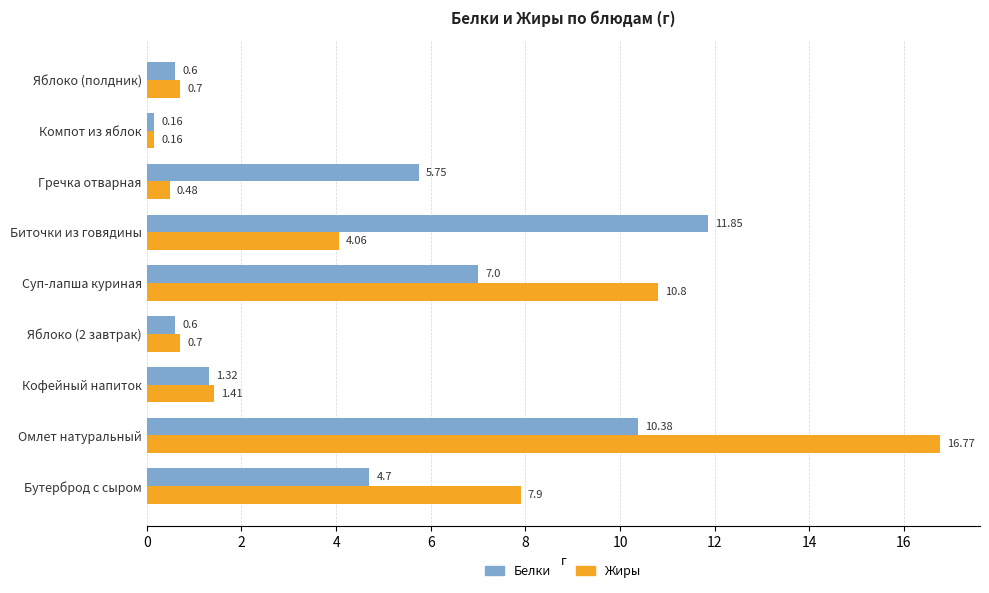

At which label is Жиры closest to 8?

Бутерброд с сыром